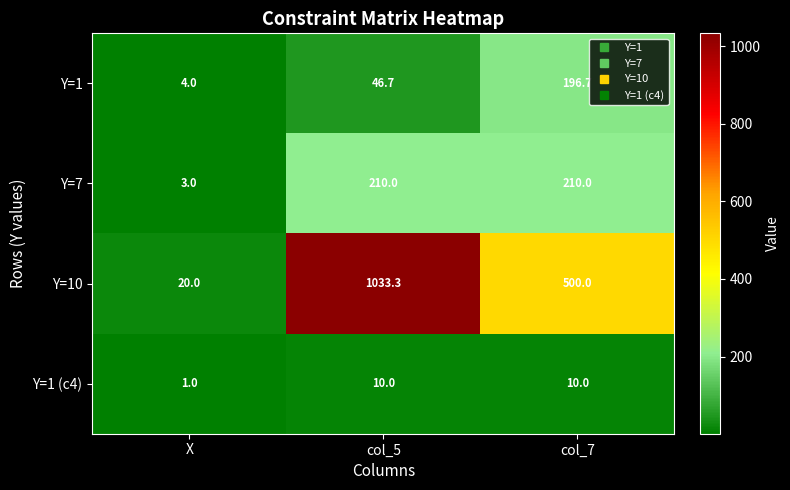

Is it true that Y=7 equals 210.0 at col_7?

True